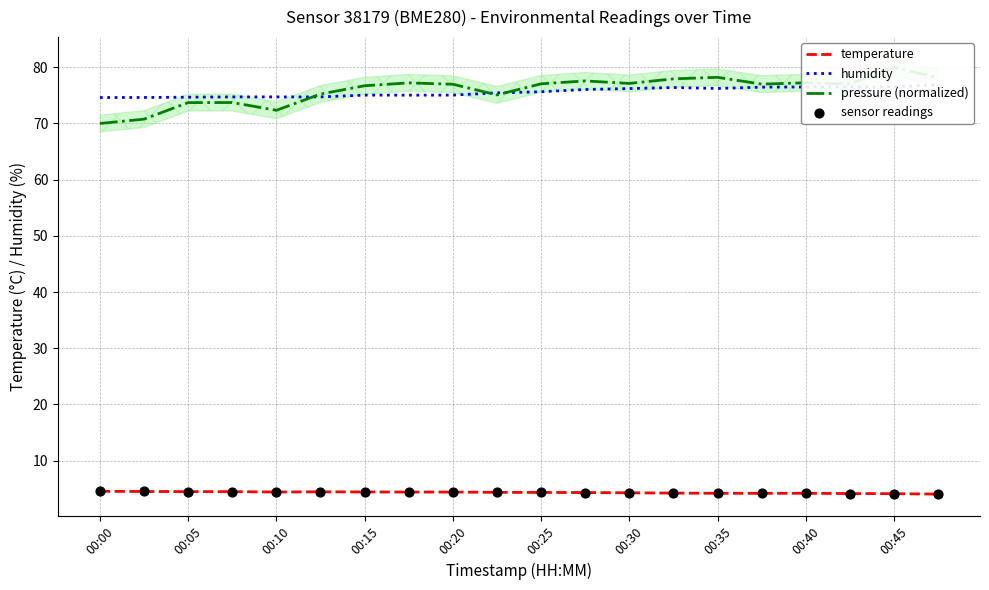

What is the highest value of the temperature series?

4.5